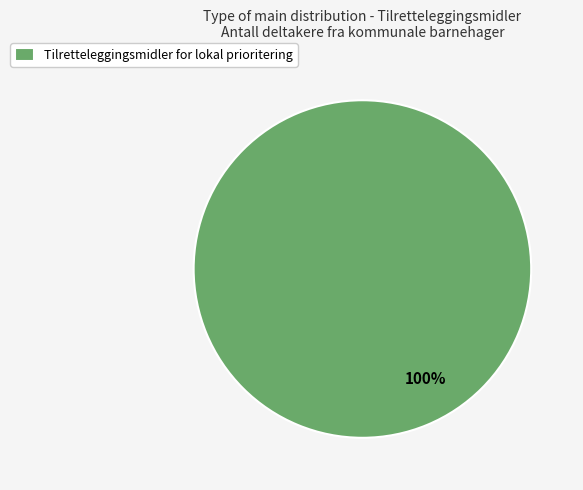

Rank the categories by value from highest to lowest.

Tilretteleggingsmidler for lokal prioritering